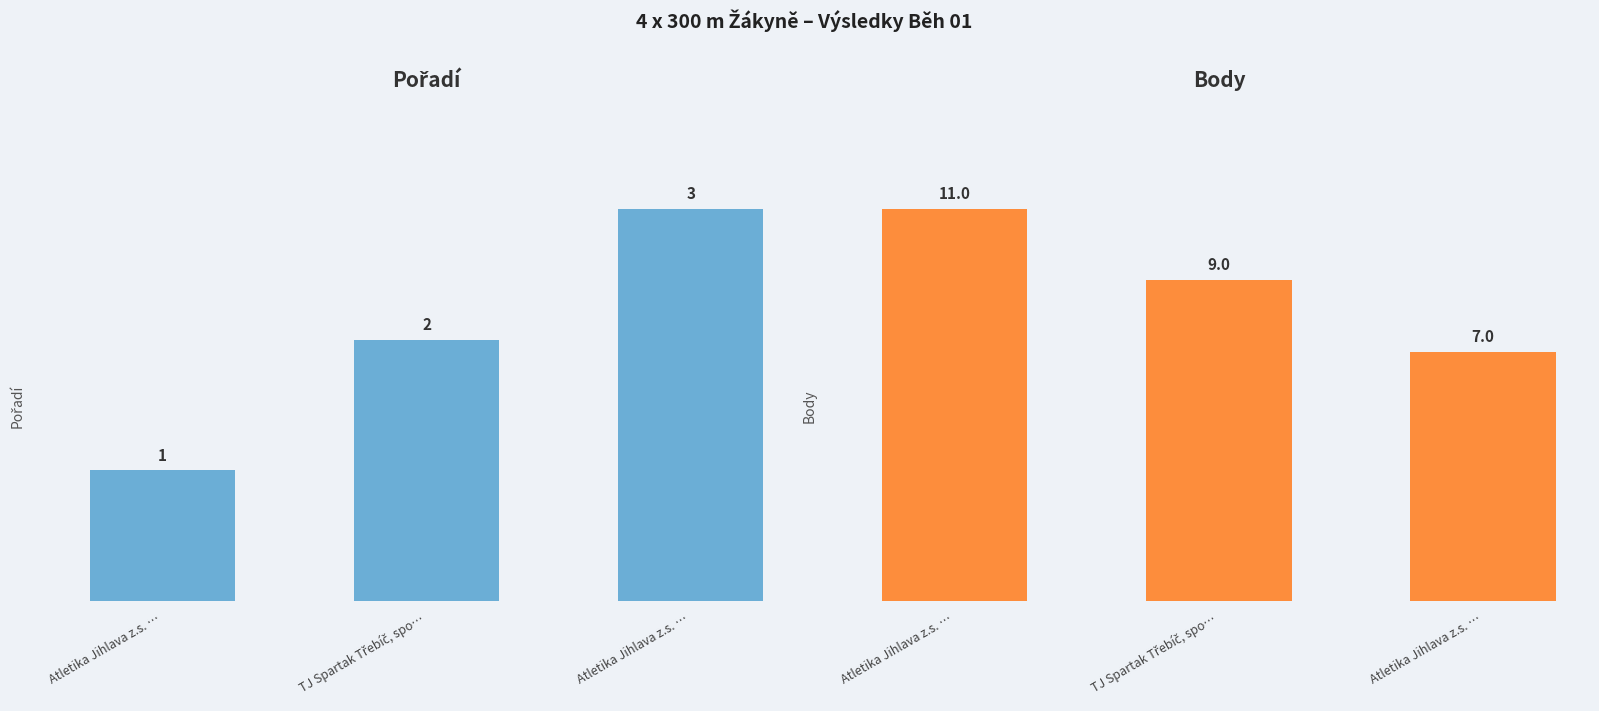

How many data points in Body are above 9?

1